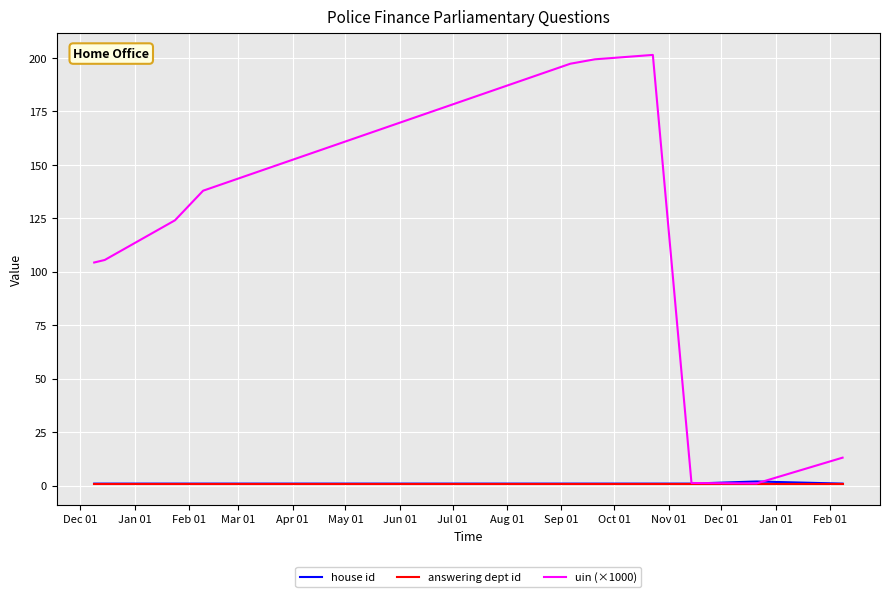

Which series has the largest total across all categories?

uin (×1000)